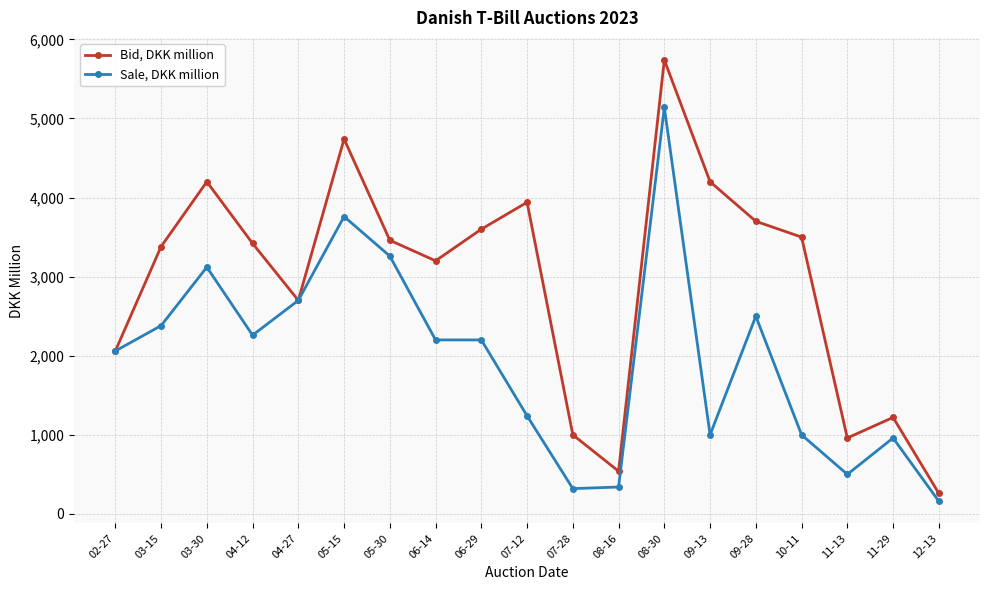

At which label does Bid, DKK million first exceed 3420?

03-30